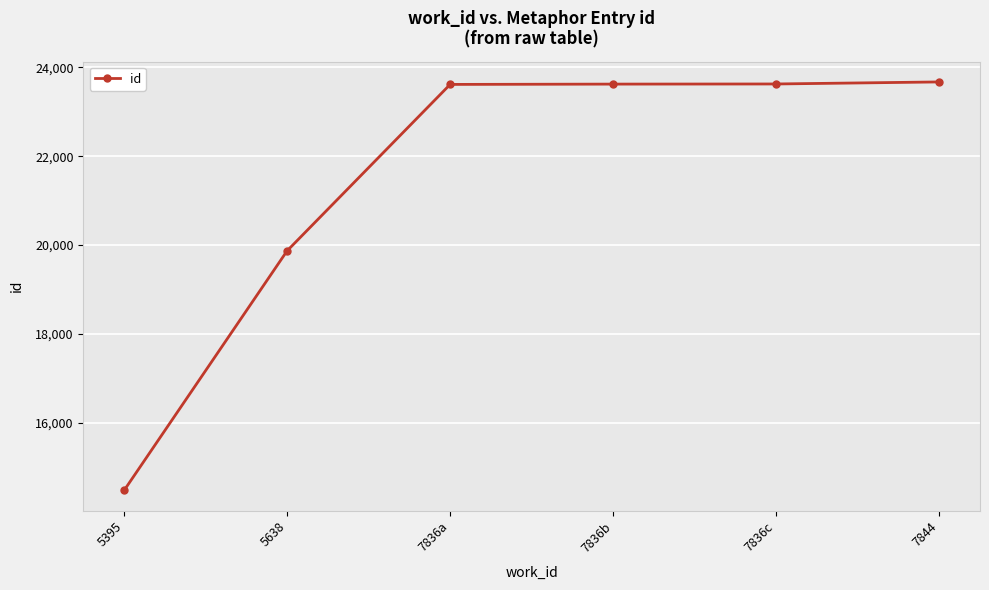

What position from the right is 7836c?

2